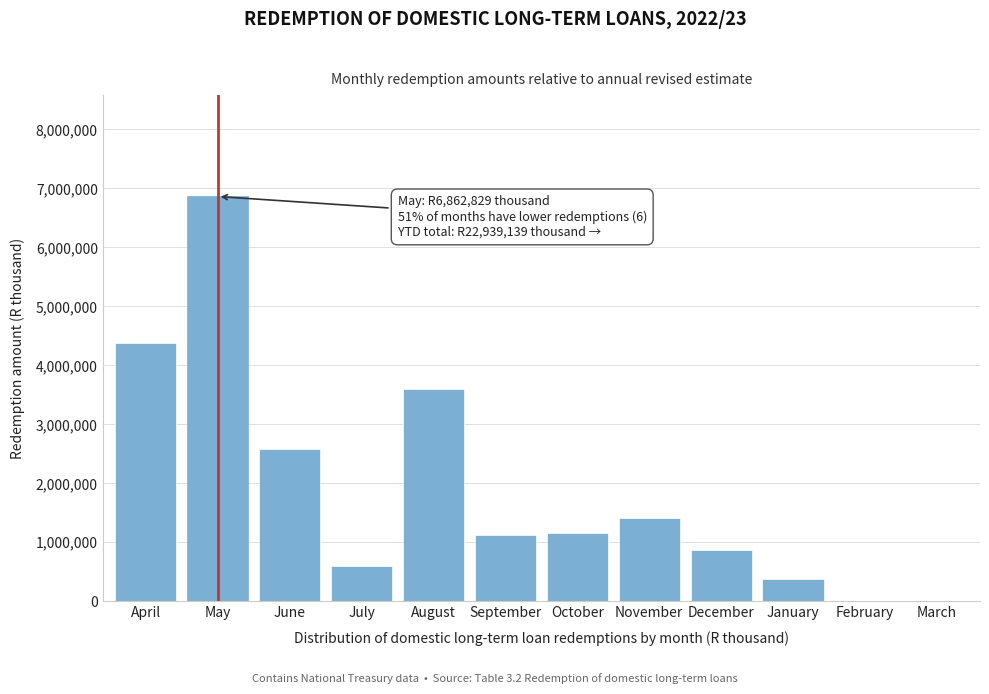

Which label corresponds to the largest value in the chart?

May